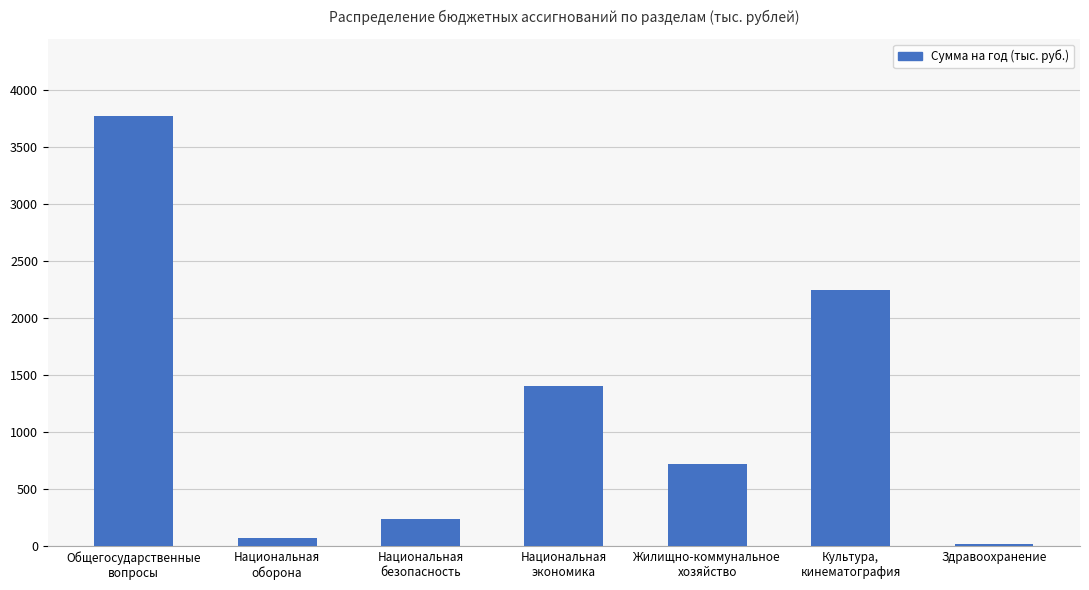

What is the change in value from Национальная
безопасность to Жилищно-коммунальное
хозяйство?

+479.2